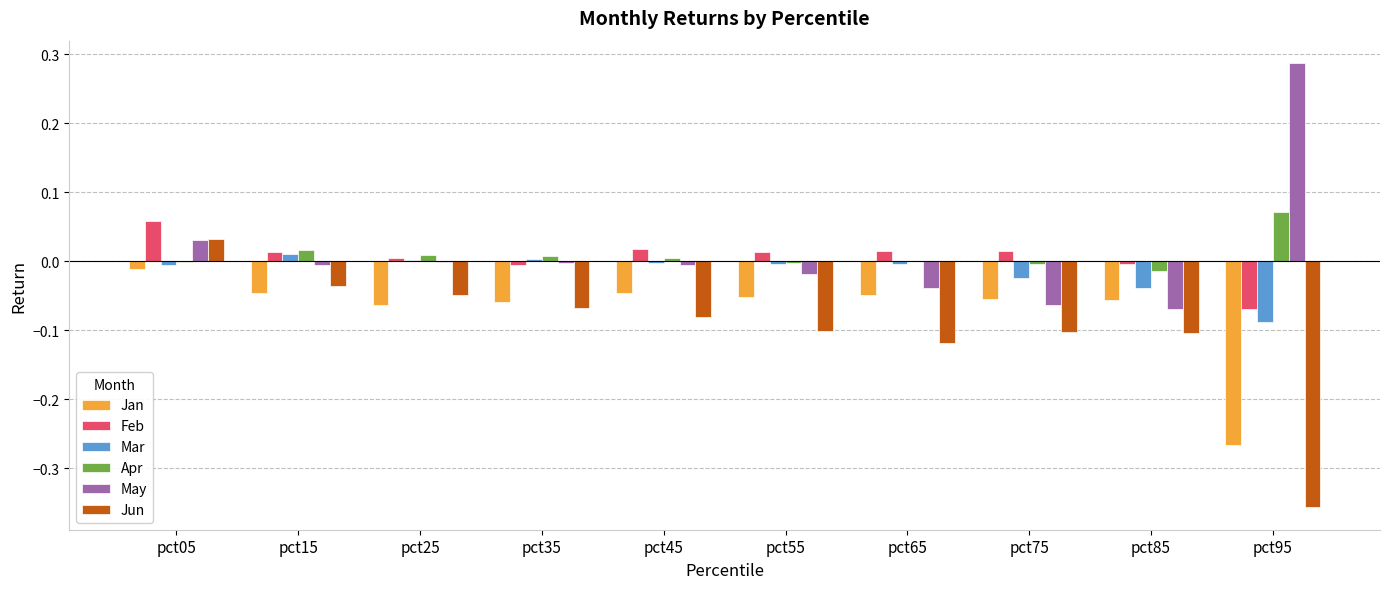

At which category does the chart reach its peak across all series?

pct95